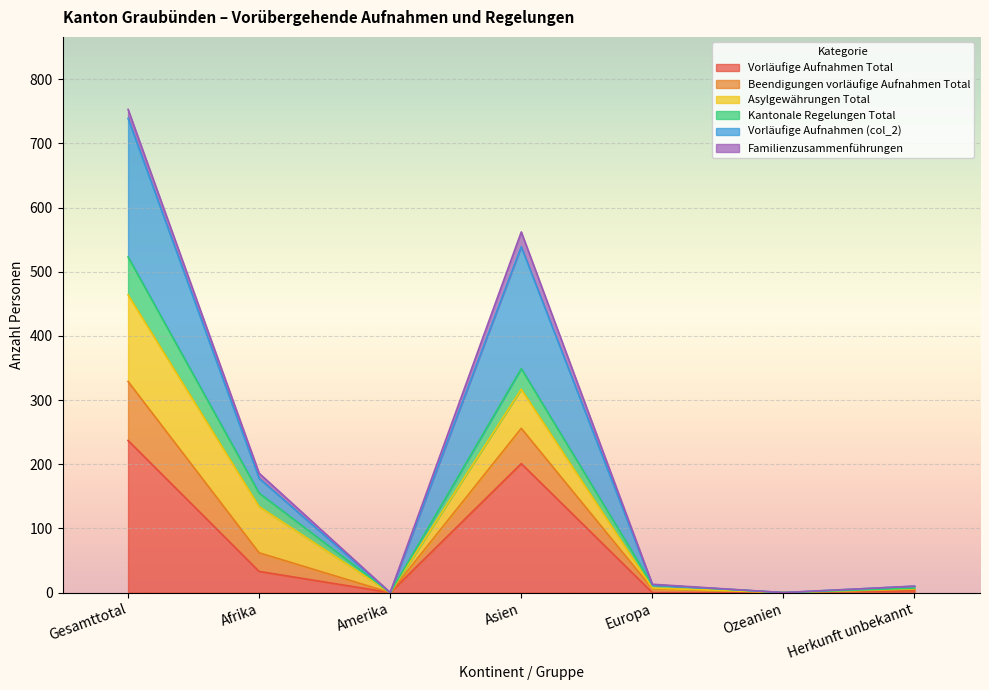

Count the number of categories in the chart.

7